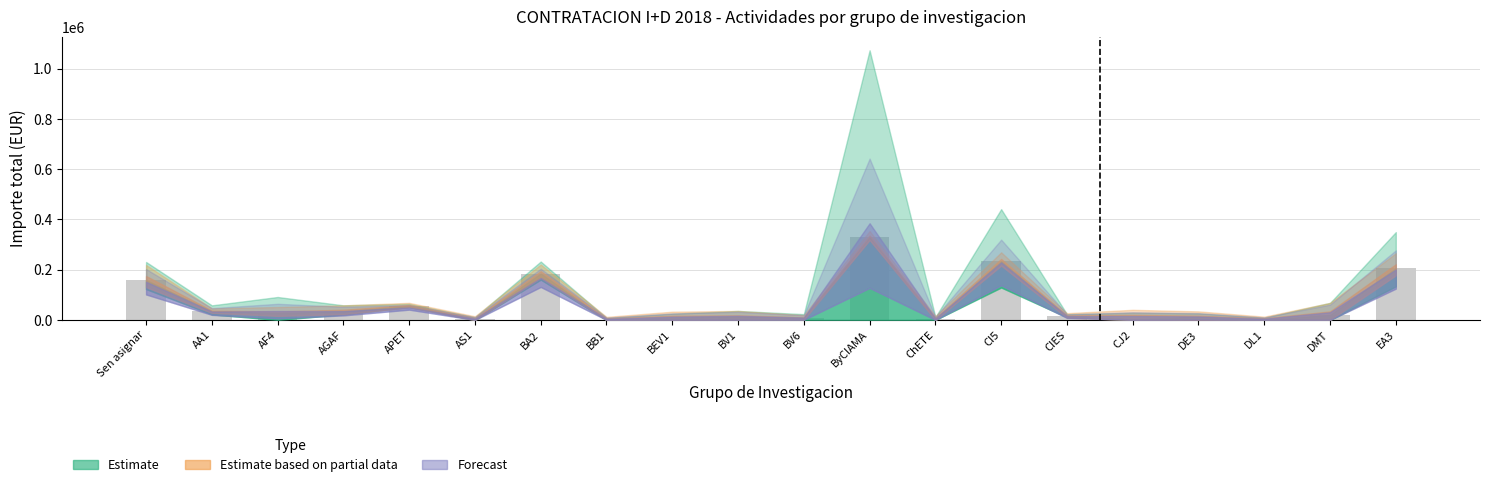

What is the approximate value at Sen asignar?

158869.0